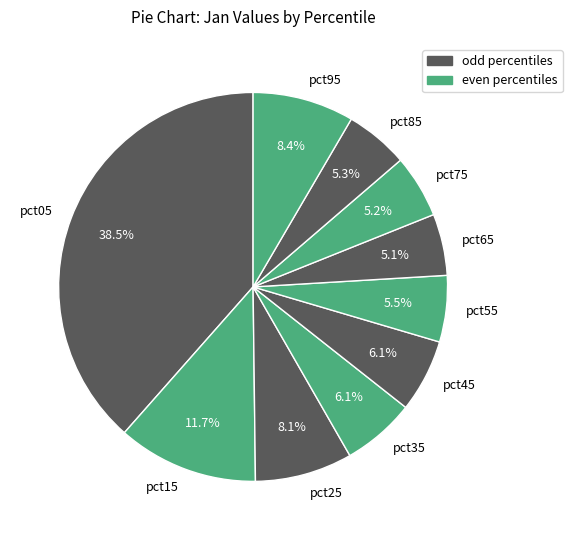

What percentage is the pct35 slice, to the nearest percent?

6%